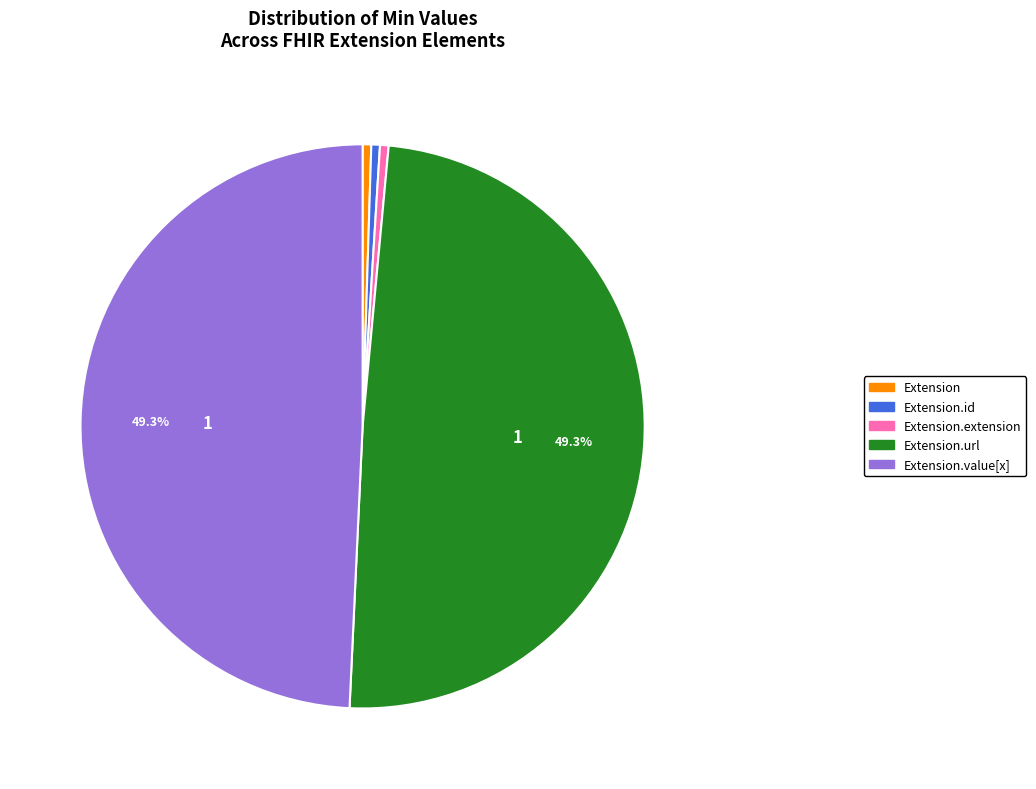

Is there any slice that represents more than half of the pie?

No